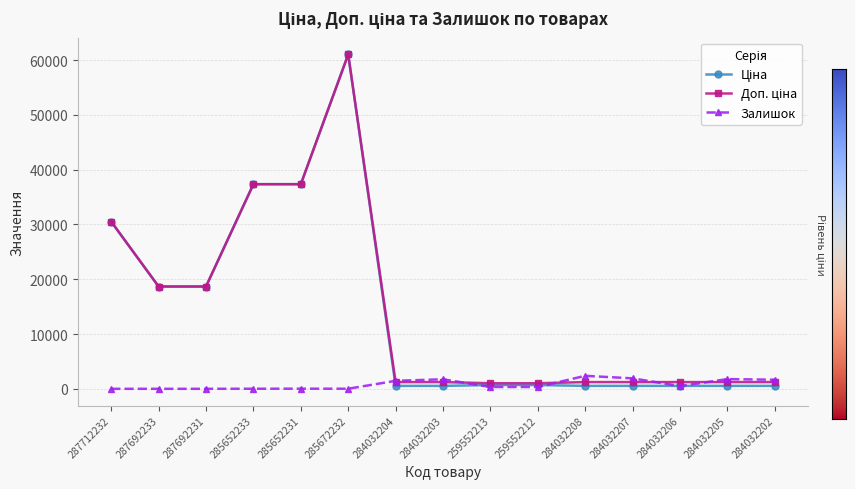

What is the label of the 2nd point from the left?

287692233